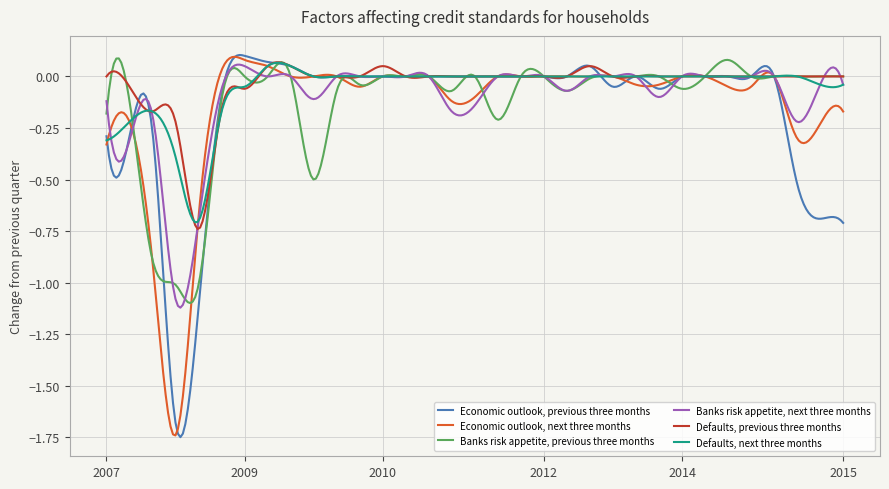

Rank the series by their maximum value, from lowest to highest.

Banks risk appetite, next three months, Defaults, next three months, Defaults, previous three months, Banks risk appetite, previous three months, Economic outlook, next three months, Economic outlook, previous three months